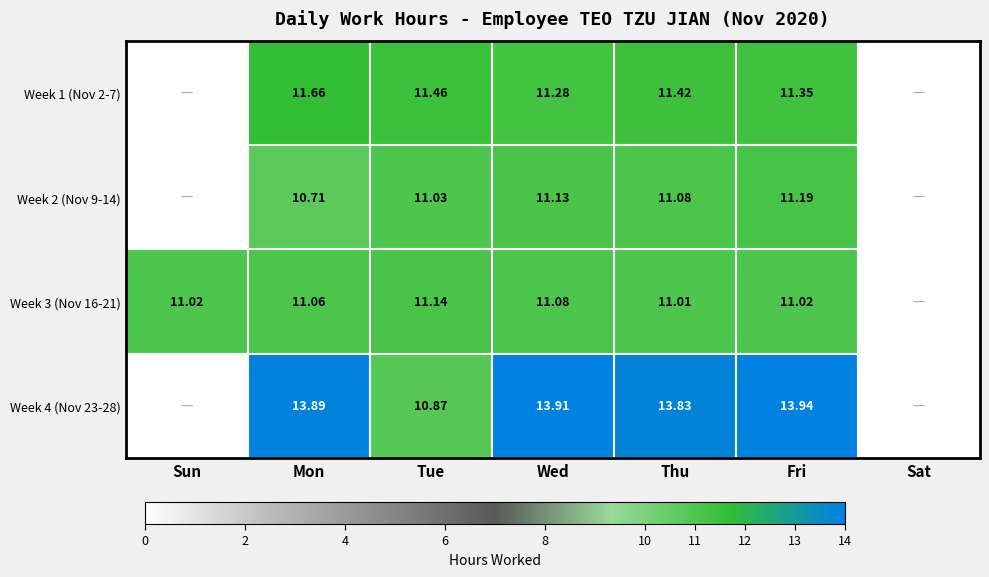

Which series has the widest spread of values?

Week 4 (Nov 23-28)